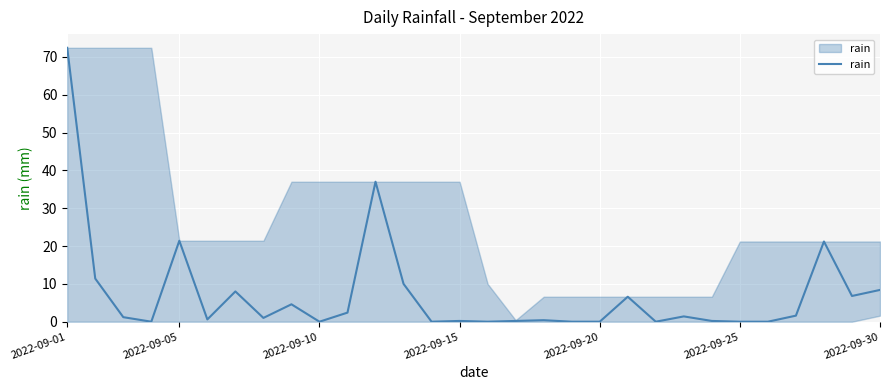

What is the maximum value shown in the chart?

72.4